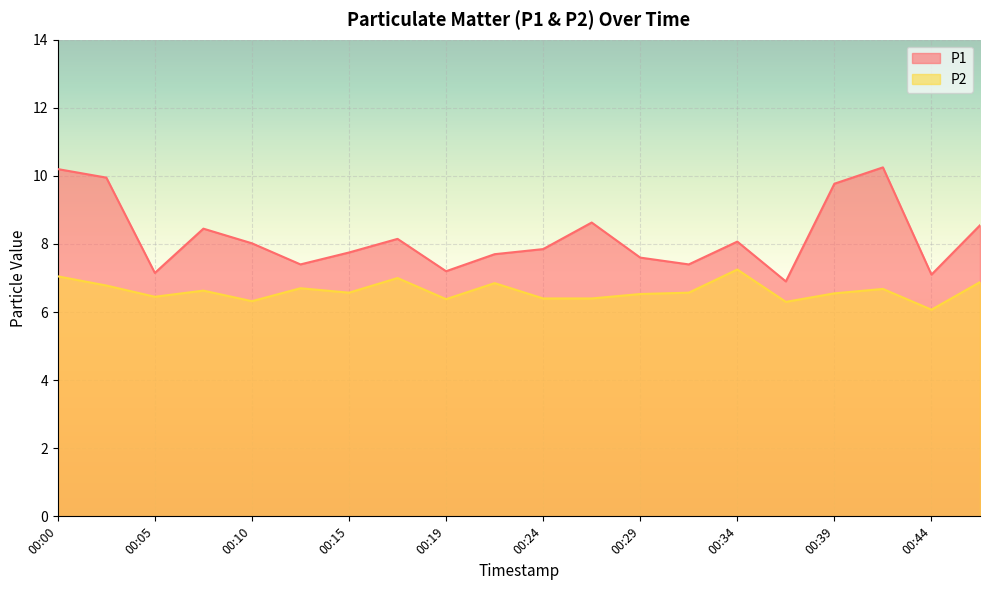

Reading left to right, list all the values displayed in this chart.

P1: 10.2	9.9	7.2	8.4	8.0	7.4	7.8	8.2	7.2	7.7	7.8	8.6	7.6	7.4	8.1	6.9	9.8	10.2	7.1	8.6
P2: 7.0	6.8	6.5	6.6	6.3	6.7	6.6	7.0	6.4	6.8	6.4	6.4	6.5	6.6	7.2	6.3	6.5	6.7	6.1	6.9